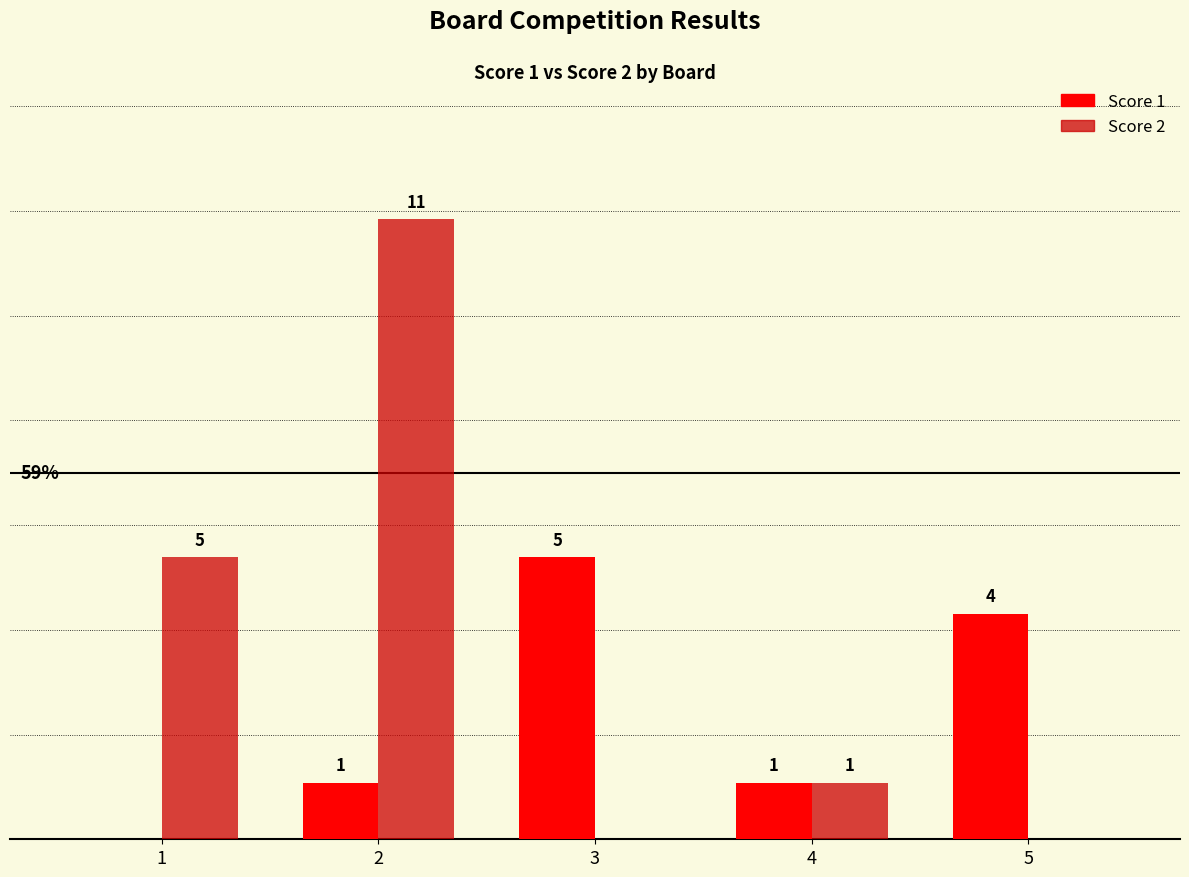

Which series has the largest total across all categories?

Score 2